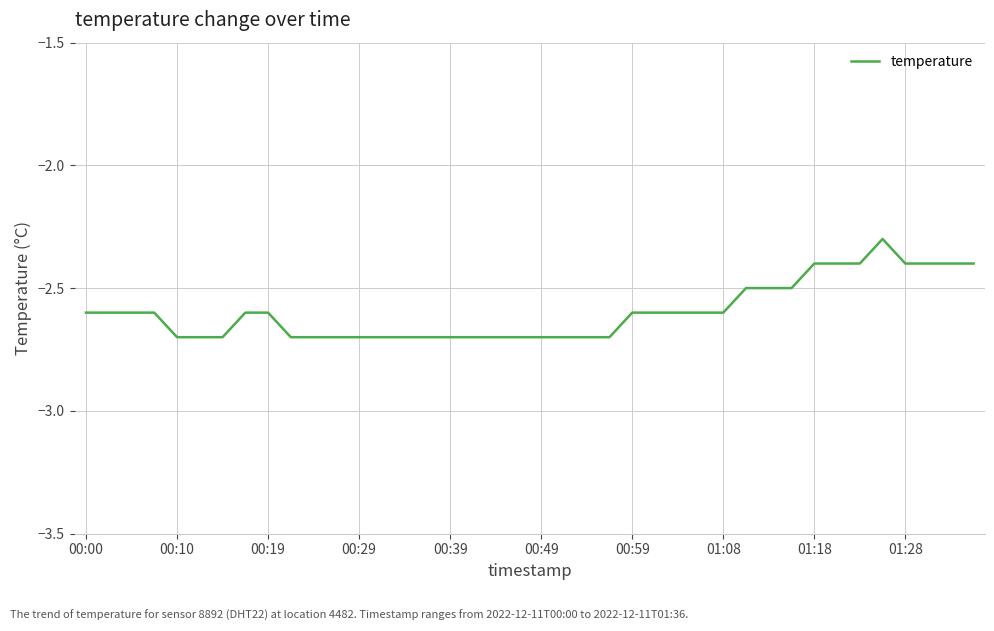

Reading left to right, what are all the values shown in this chart?

-2.6	-2.6	-2.6	-2.6	-2.7	-2.7	-2.7	-2.6	-2.6	-2.7	-2.7	-2.7	-2.7	-2.7	-2.7	-2.7	-2.7	-2.7	-2.7	-2.7	-2.7	-2.7	-2.7	-2.7	-2.6	-2.6	-2.6	-2.6	-2.6	-2.5	-2.5	-2.5	-2.4	-2.4	-2.4	-2.3	-2.4	-2.4	-2.4	-2.4